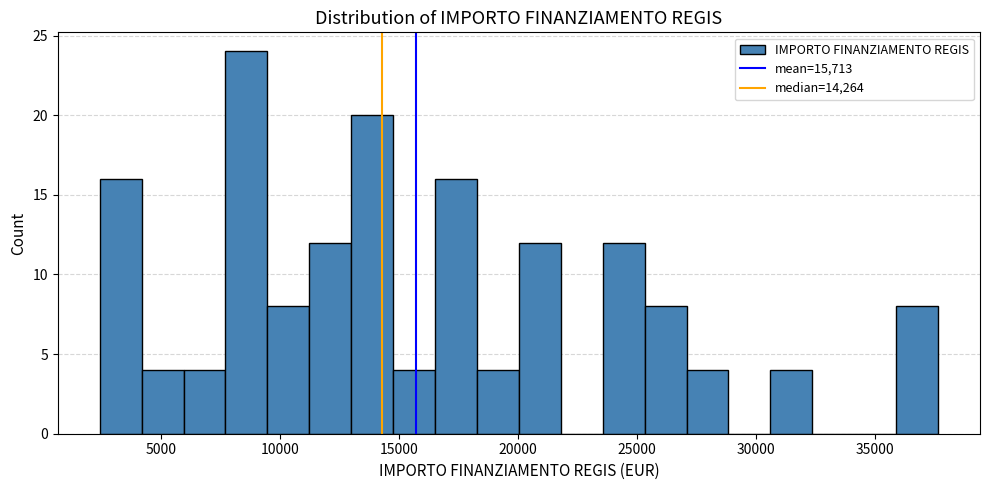

Read against the x-axis, roughly where is the centre of the tallest bar?

8500